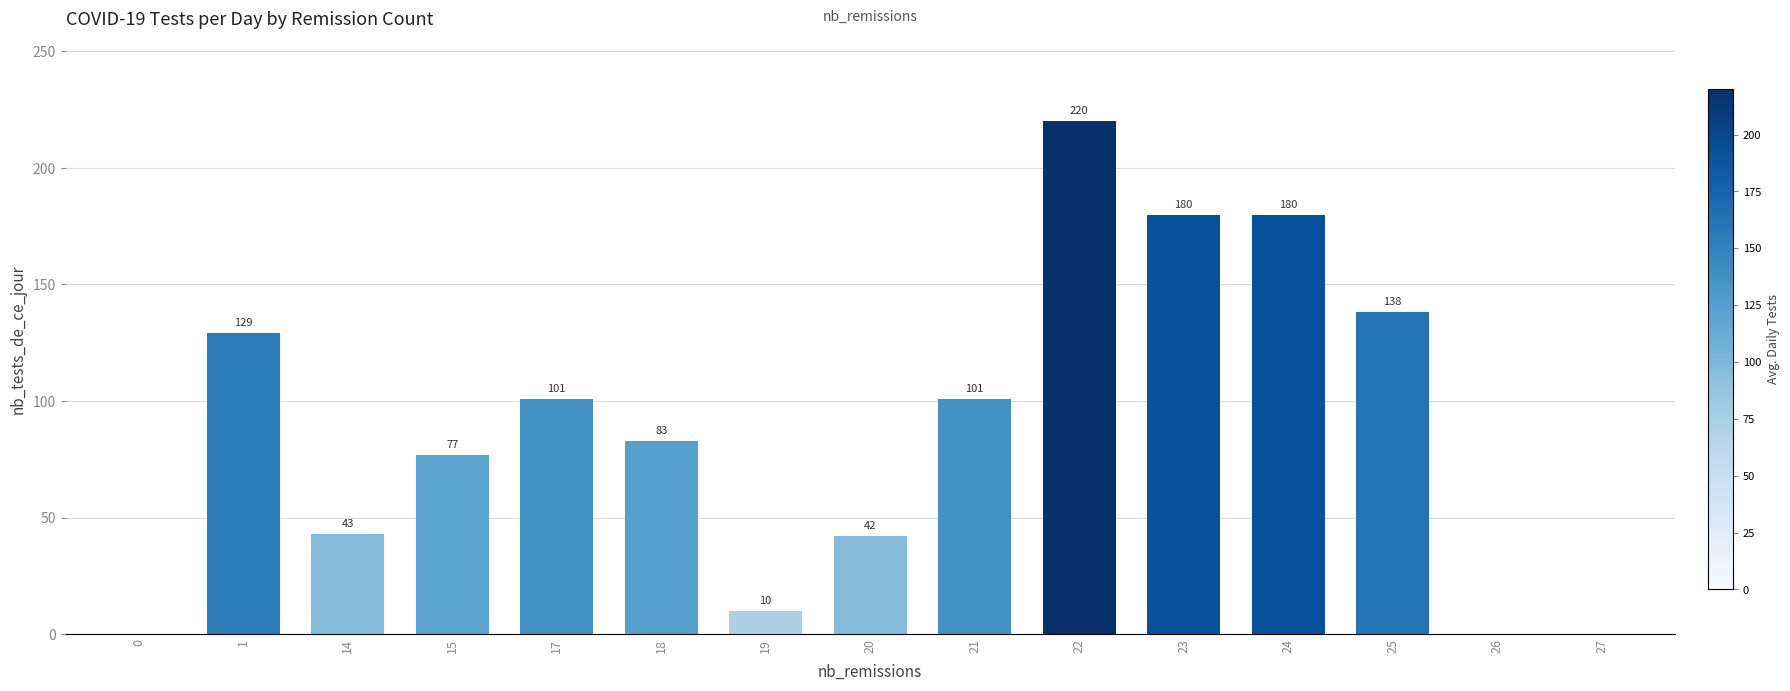

Read the value at 24, to the nearest 5.

180